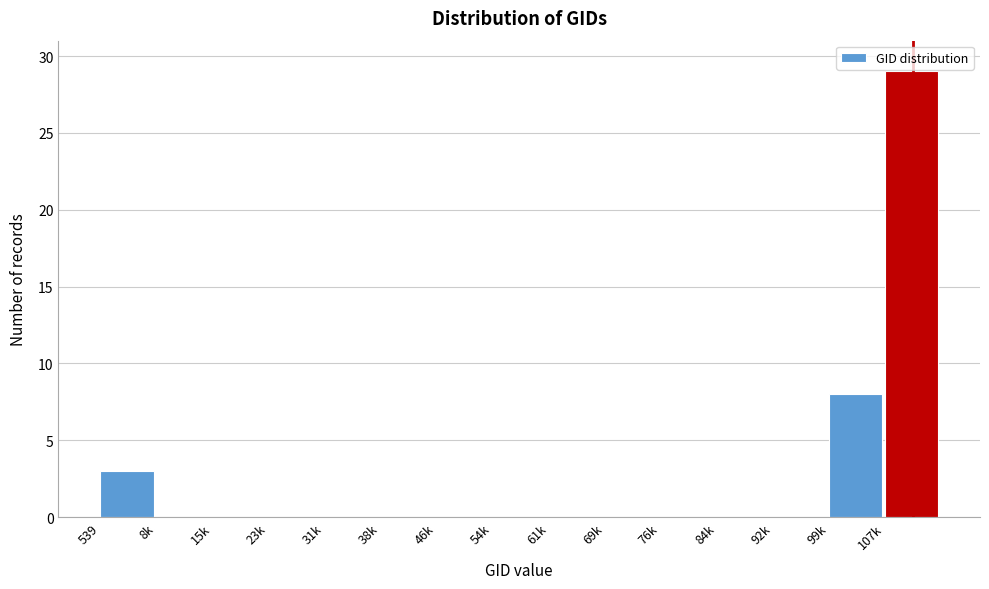

The value at 54k is 0. True or false?

True